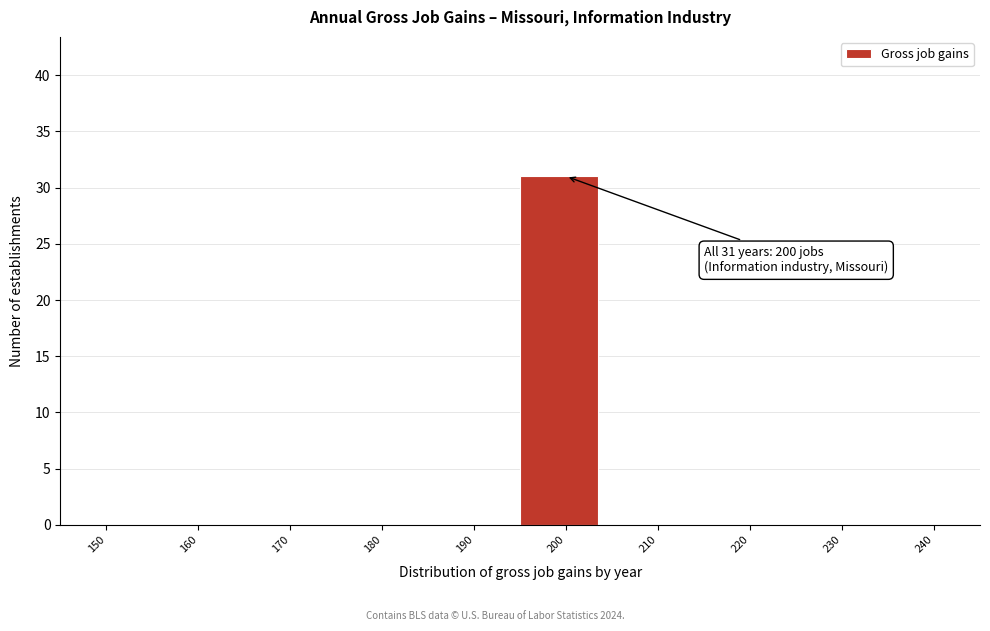

Reading right to left, extract all data points from this chart.

240=0	230=0	220=0	210=0	200=31	190=0	180=0	170=0	160=0	150=0